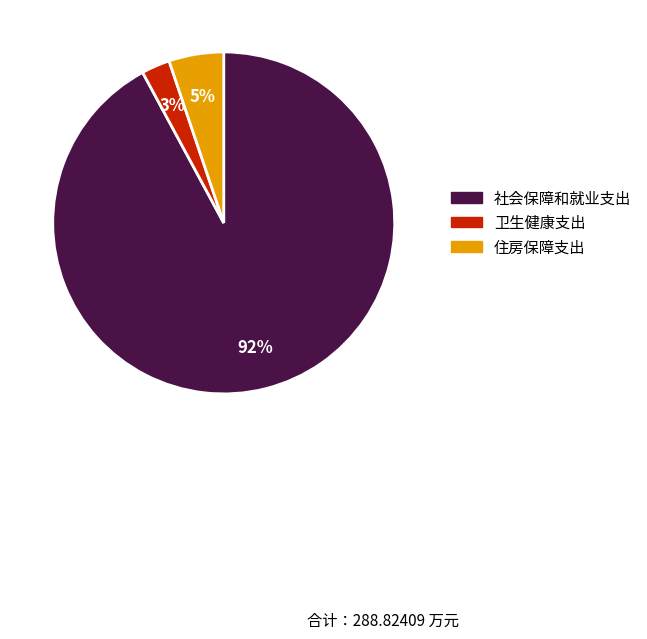

How many segments does this pie chart have?

3